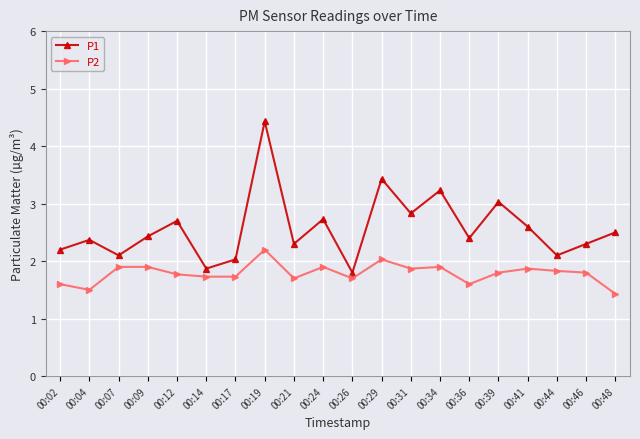

Where is the first local minimum for P1?

00:07